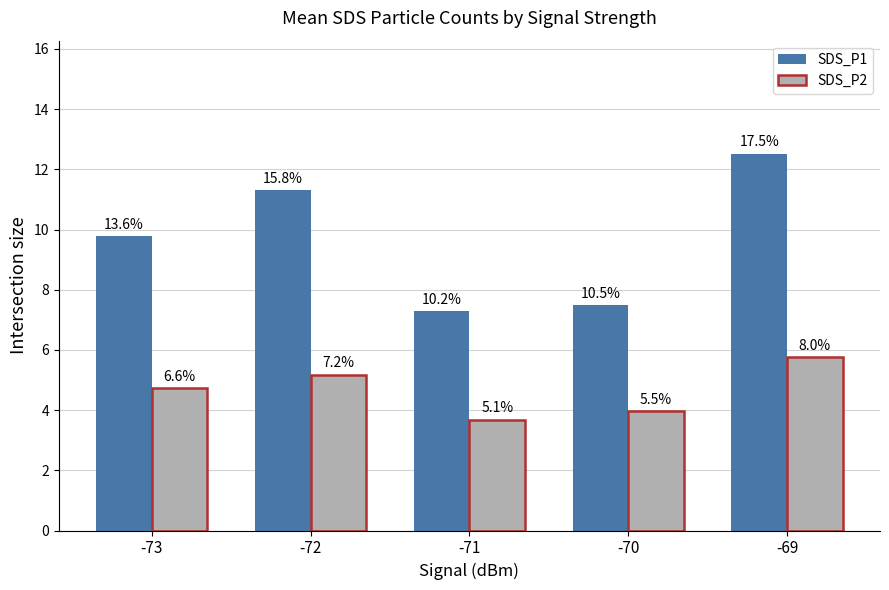

How many bars are there in total?

10